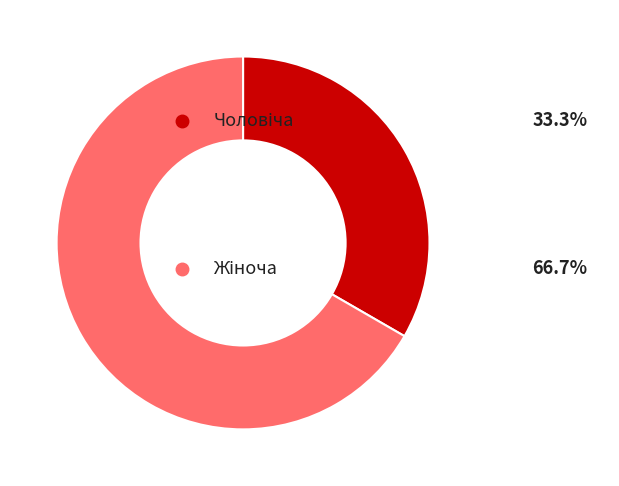

Is there any slice that represents more than half of the pie?

Yes